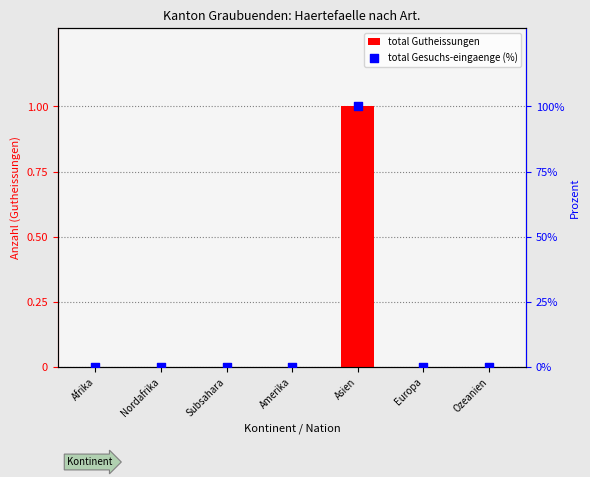

Which series has the largest total across all categories?

total Gesuchs-eingaenge (%)